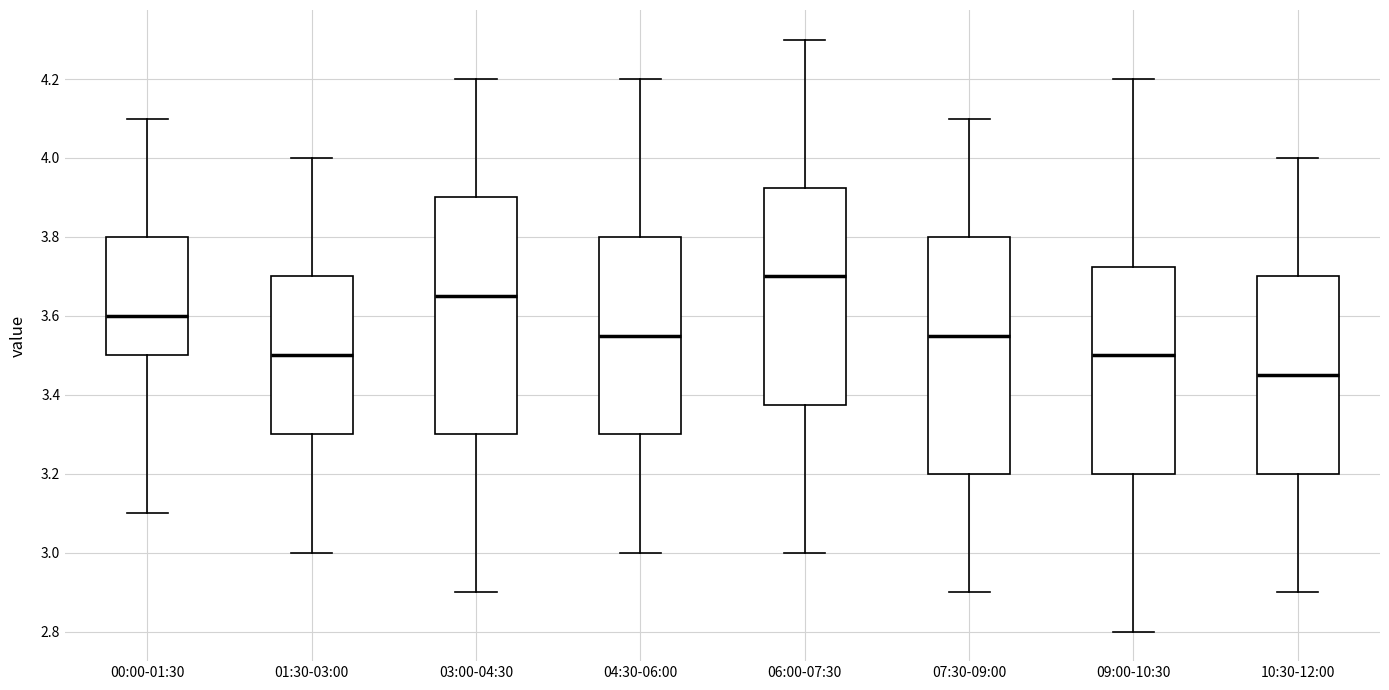

Where does the upper whisker of the box for 01:30-03:00 end on the y-axis? The values are not printed on the chart, so give them approximately, as read against the axis.

4.00